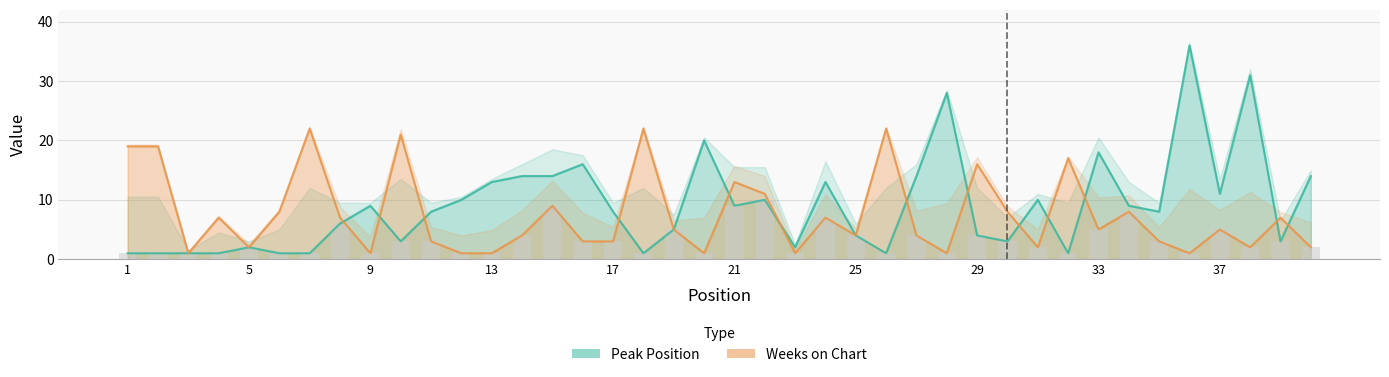

At which label does Peak Position first exceed 8?

9